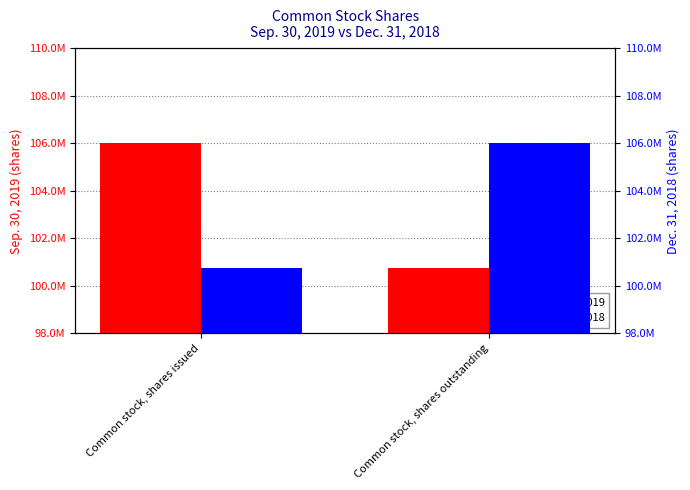

What is the value of the Sep. 30, 2019 bar at the 2nd from the left?

100746988